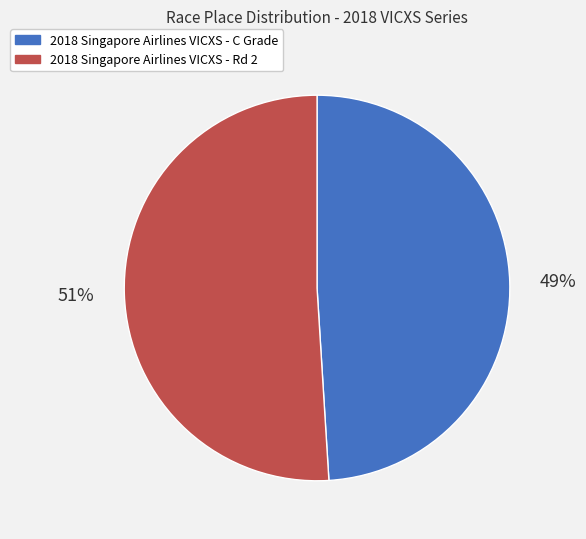

To the nearest percent, what is the difference between the 2018 Singapore Airlines VICXS - Rd 2 and 2018 Singapore Airlines VICXS - C Grade slice percentages?

2%